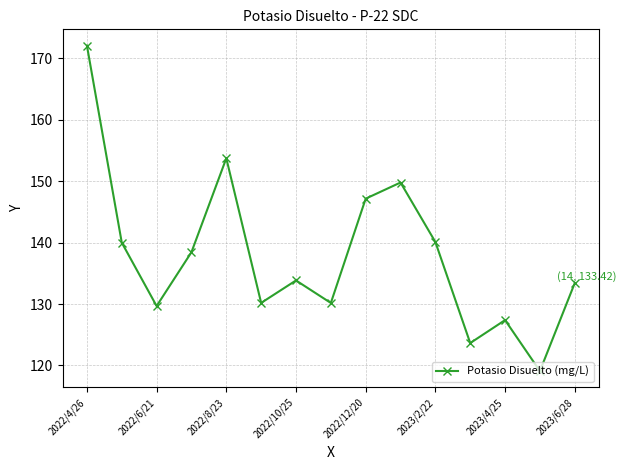

Does the chart display data point markers on the line(s)?

Yes